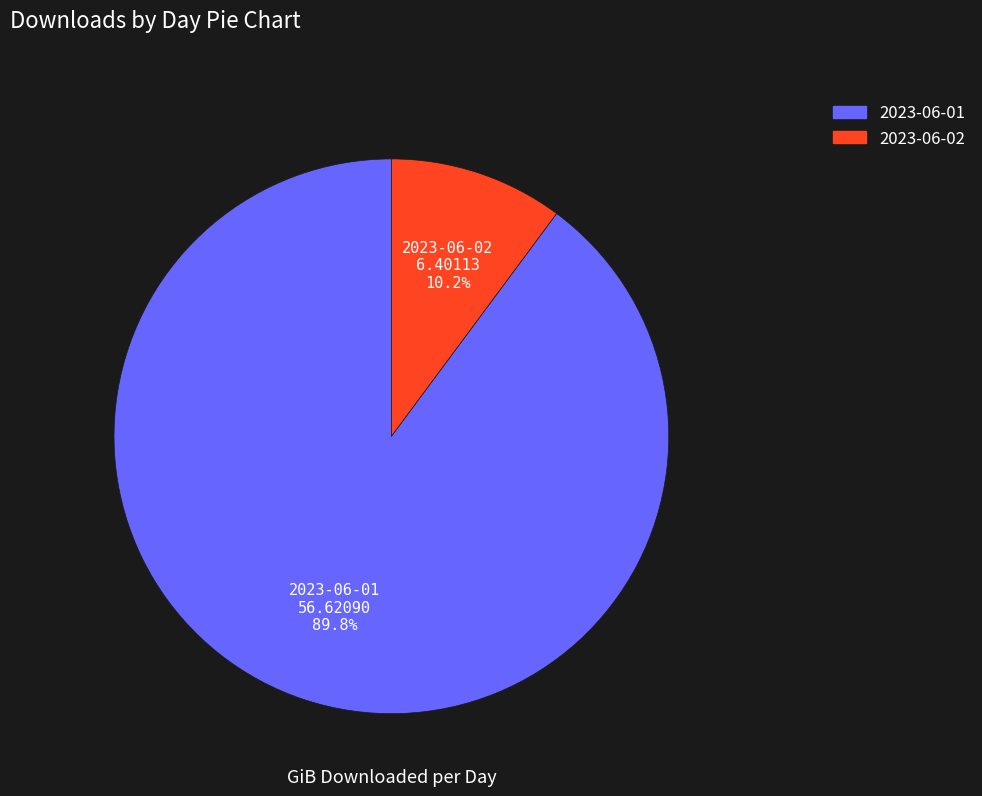

The 2023-06-02 slice represents 1% of the pie. True or false?

False